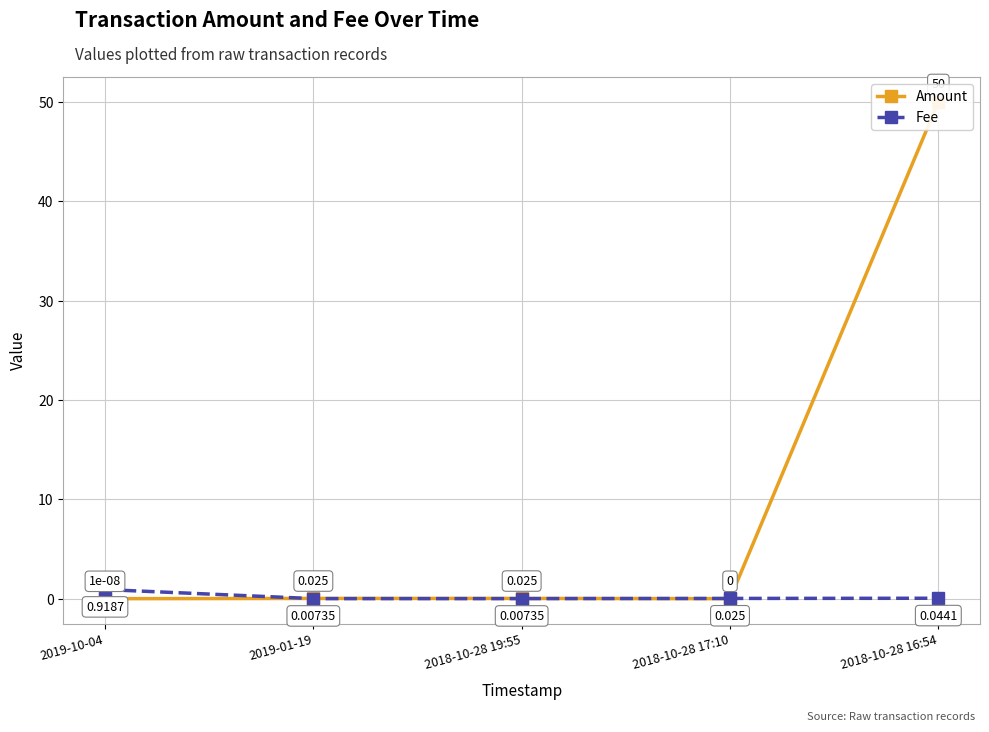

How many lines are shown in the chart?

2